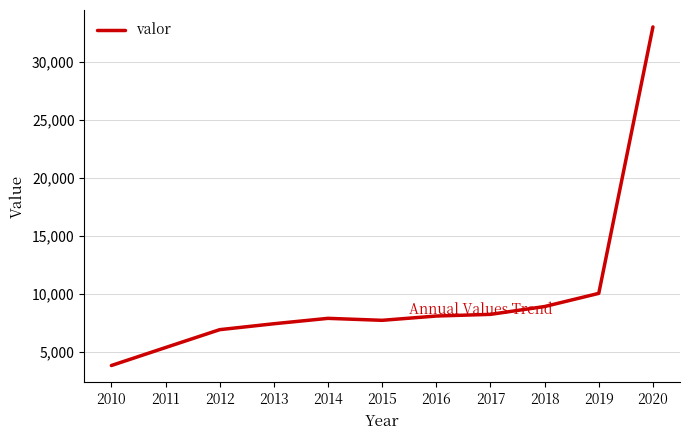

Where is the data nearest to the value 18430?

2019